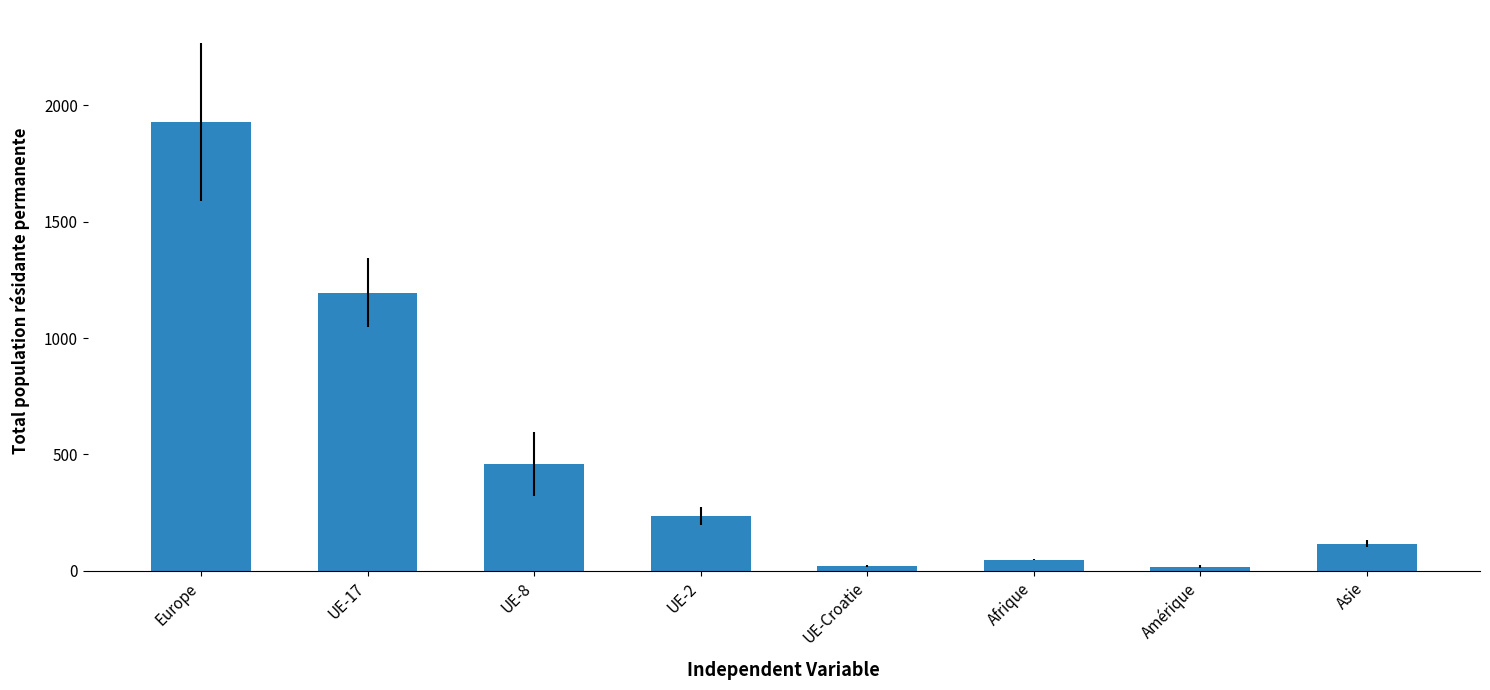

What is the label of the 5th bar from the left?

UE-Croatie